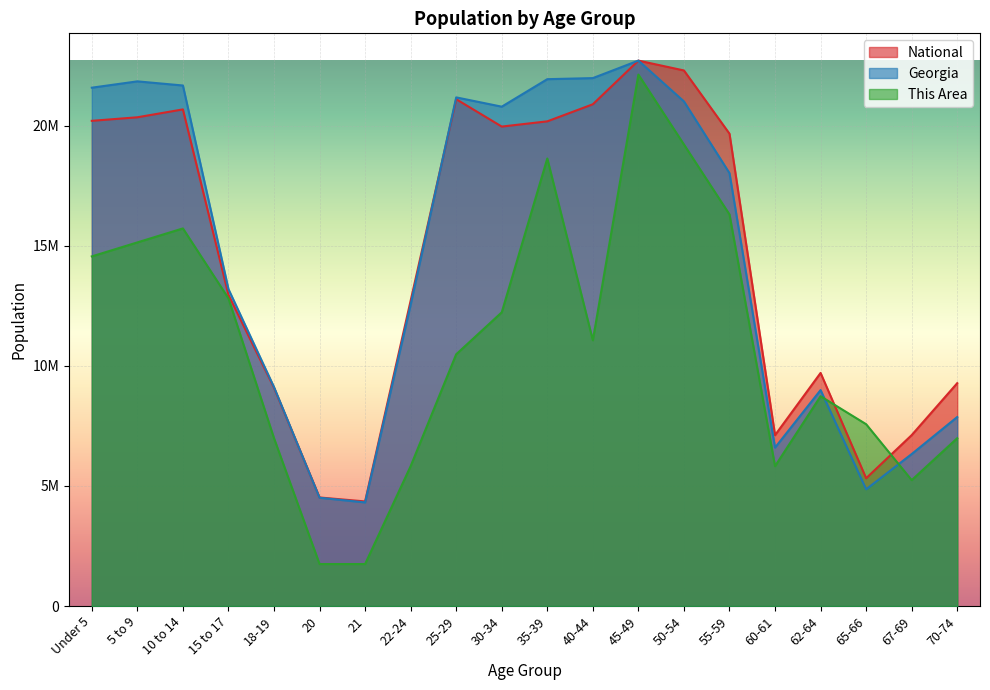

What is the label of the 8th point from the left?

22-24